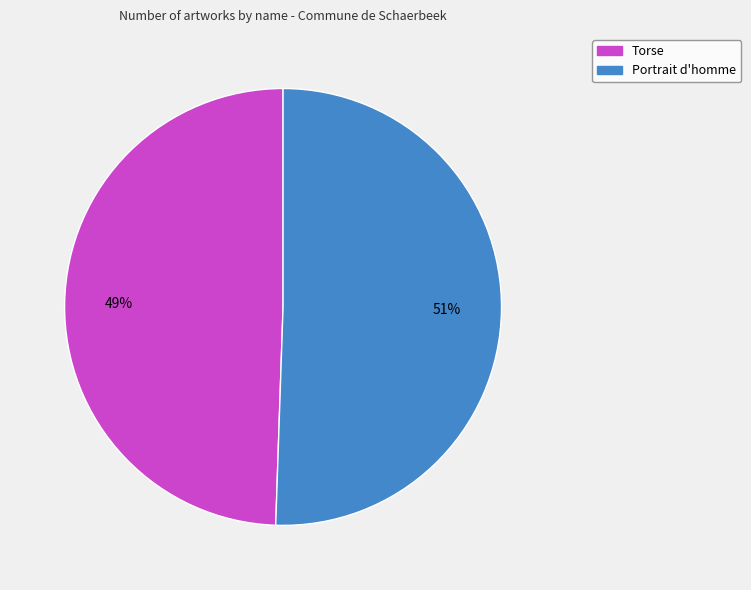

What percentage is the Torse slice, to the nearest percent?

49%